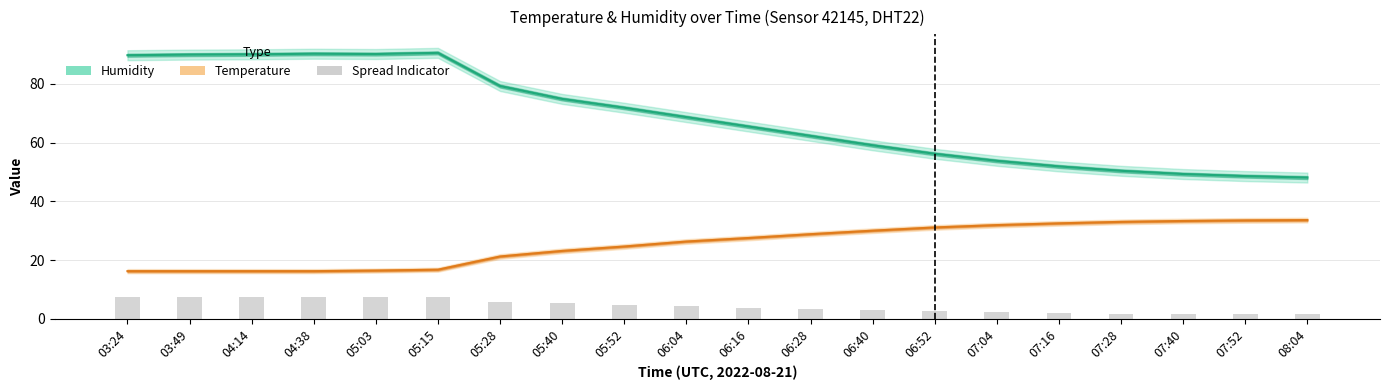

How many categories are shown in the chart?

20